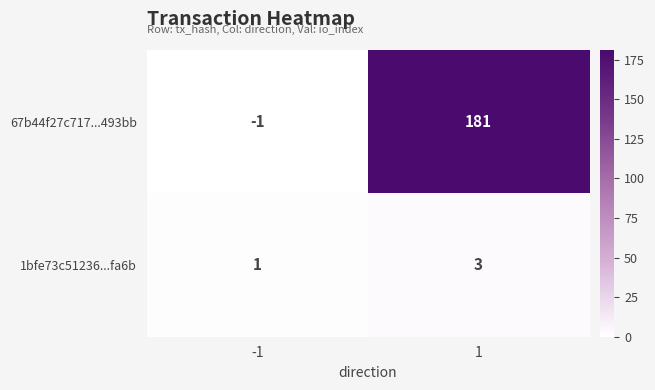

How many data points does each series have?

2